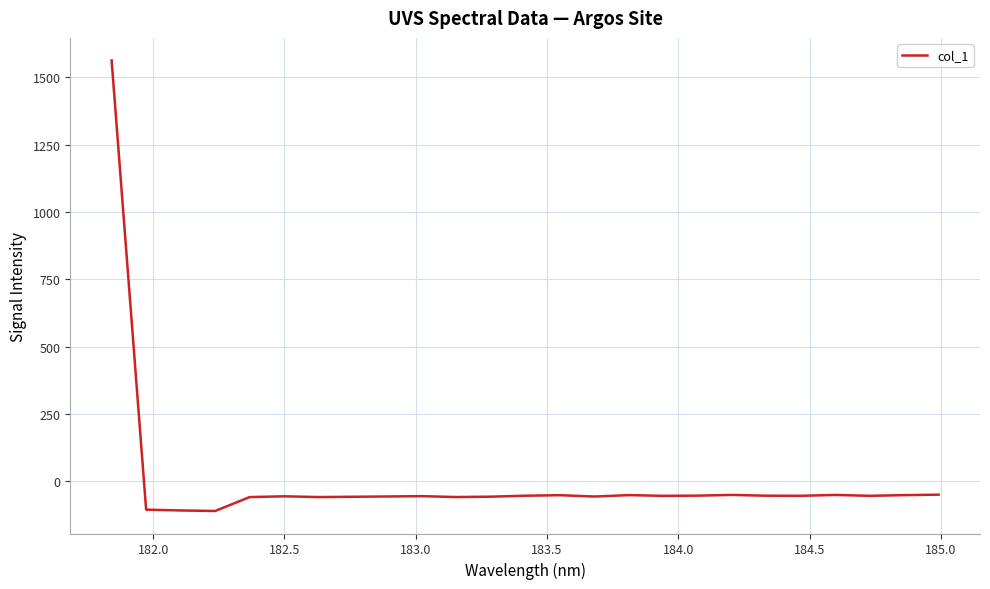

What is the smallest value displayed?

-109.8